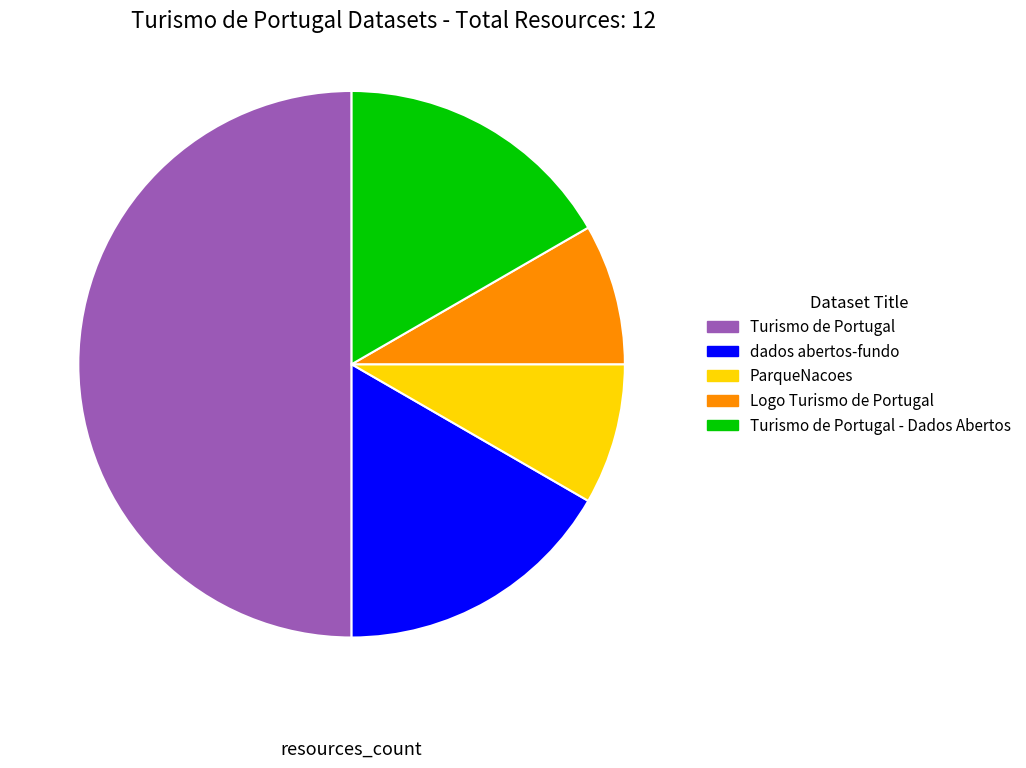

To the nearest percent, what is the difference between the largest and smallest slice percentages?

42%